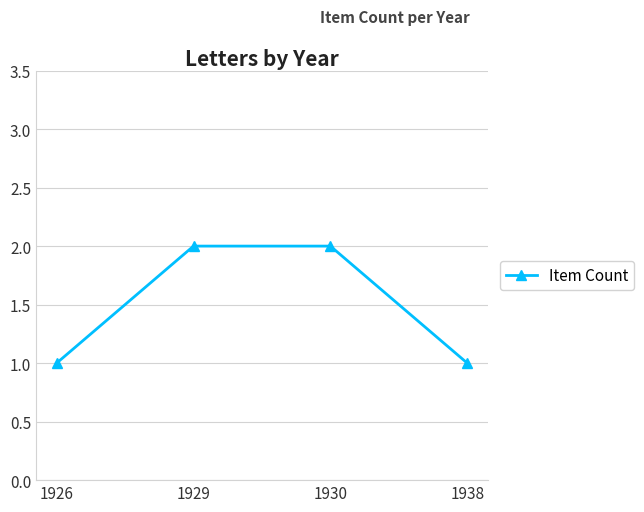

What is the difference between the second highest and minimum values?

1